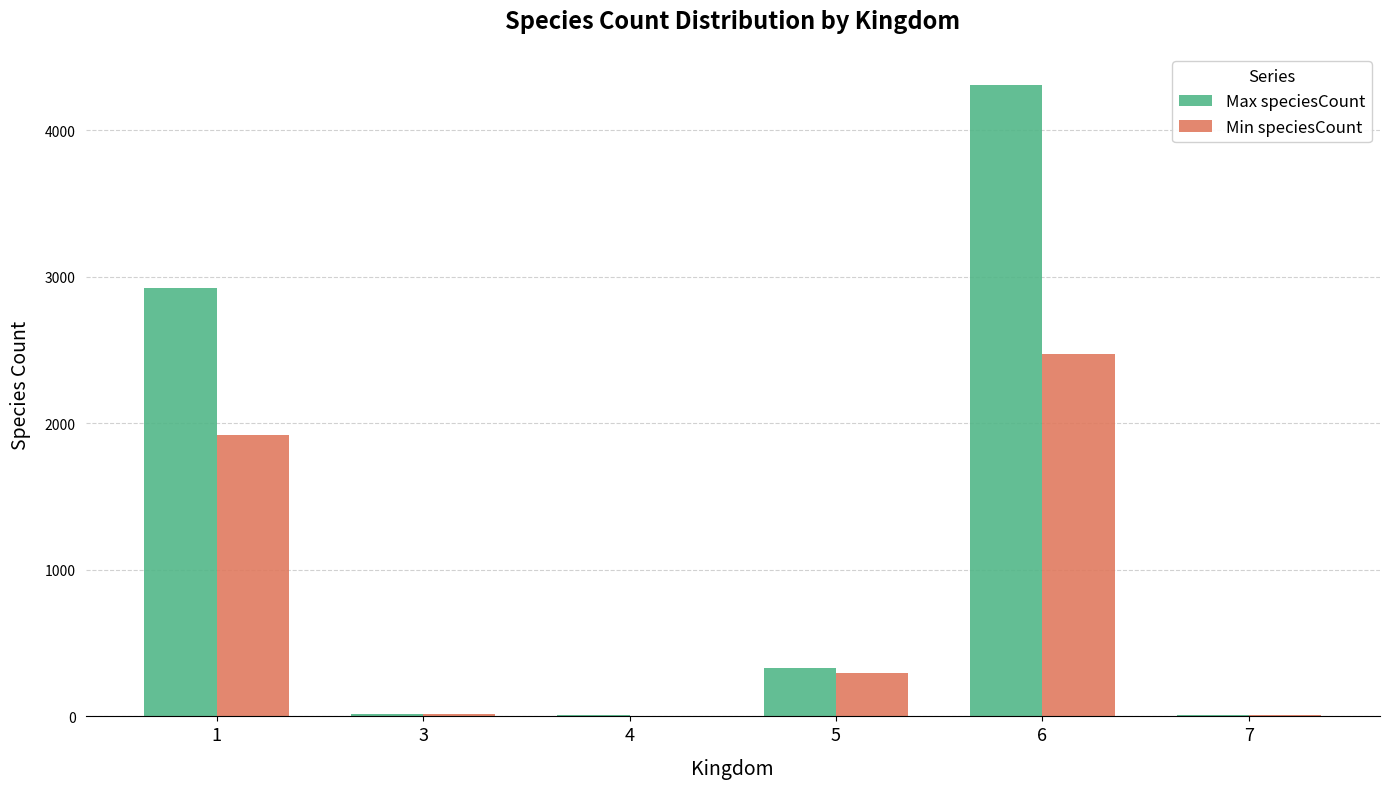

At which label does Min speciesCount first exceed 298?

1